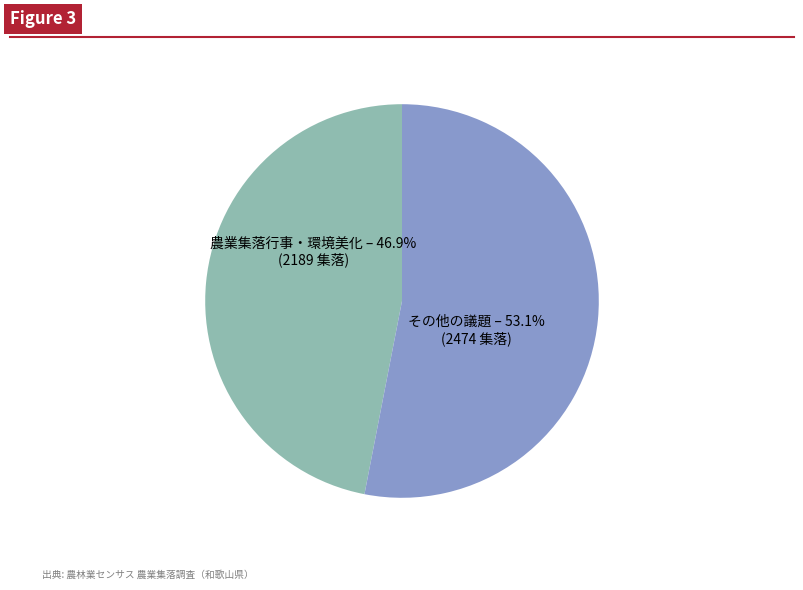

Is there any slice that represents more than half of the pie?

Yes